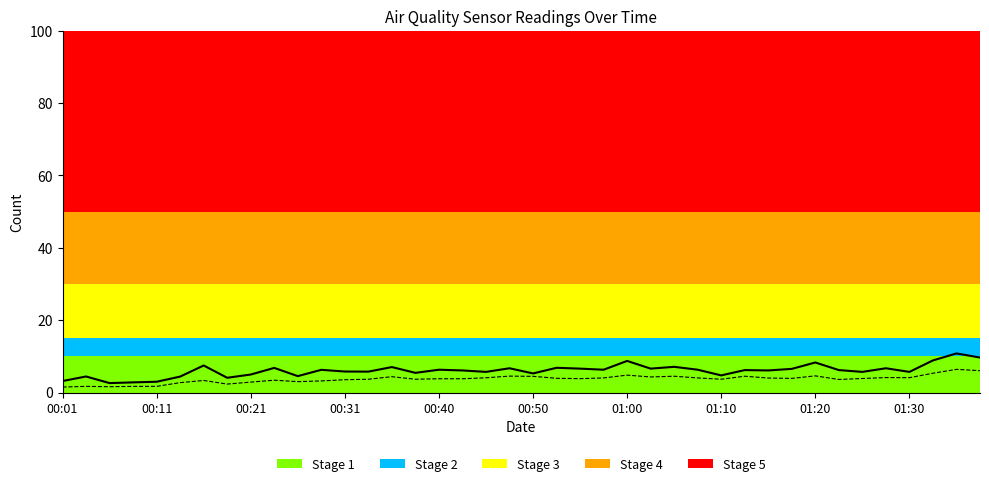

What is the greatest value displayed?

10.8